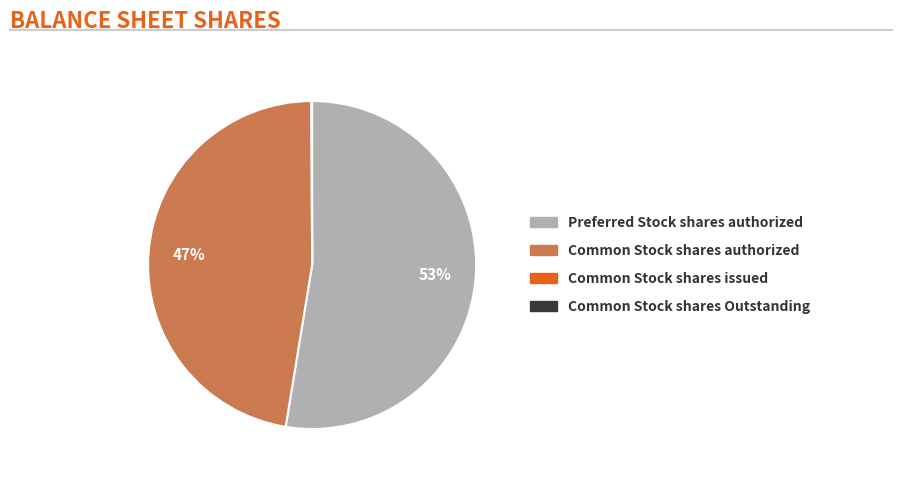

What is the ratio of the value at Preferred Stock shares authorized to the value at Common Stock shares authorized?

1.1